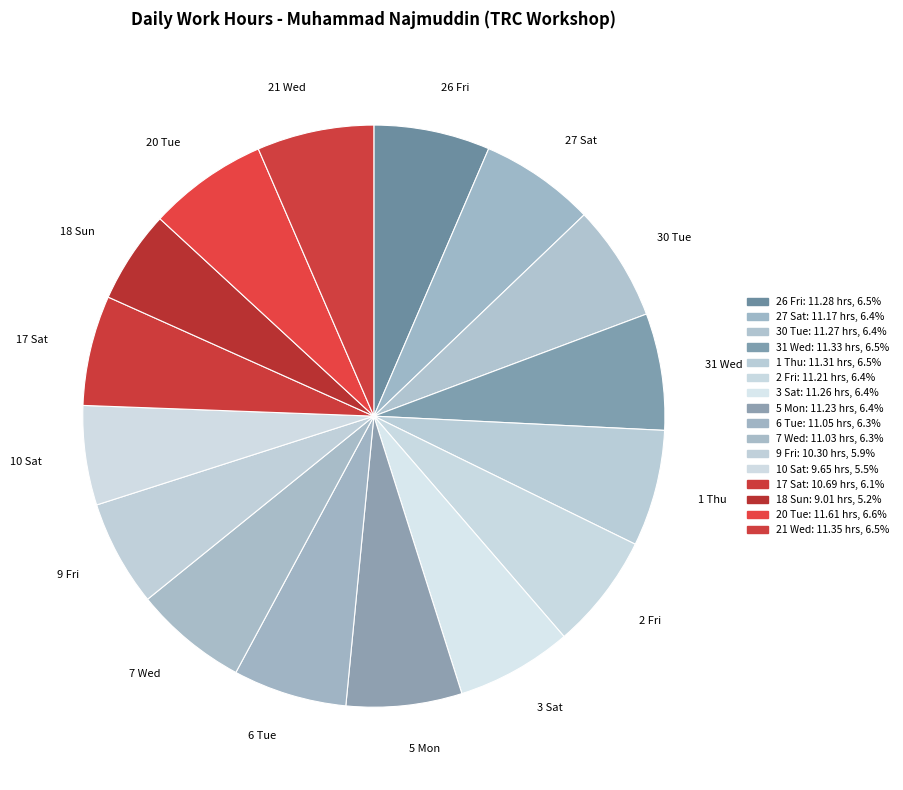

How many segments does this pie chart have?

16